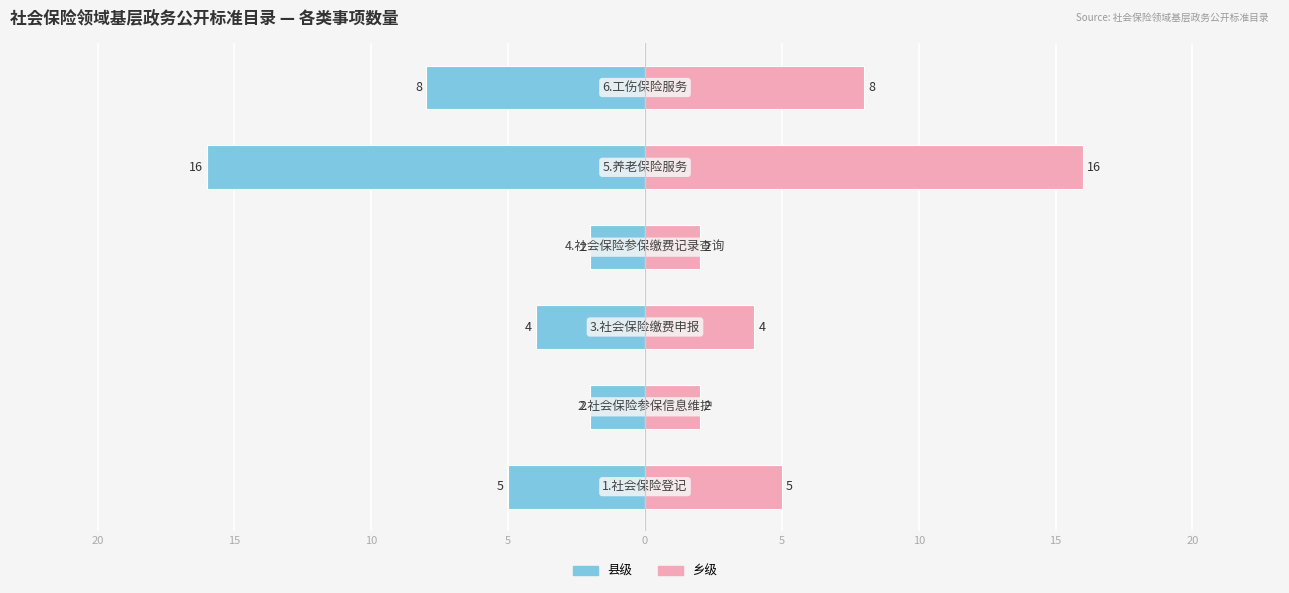

How many groups of bars are there?

6